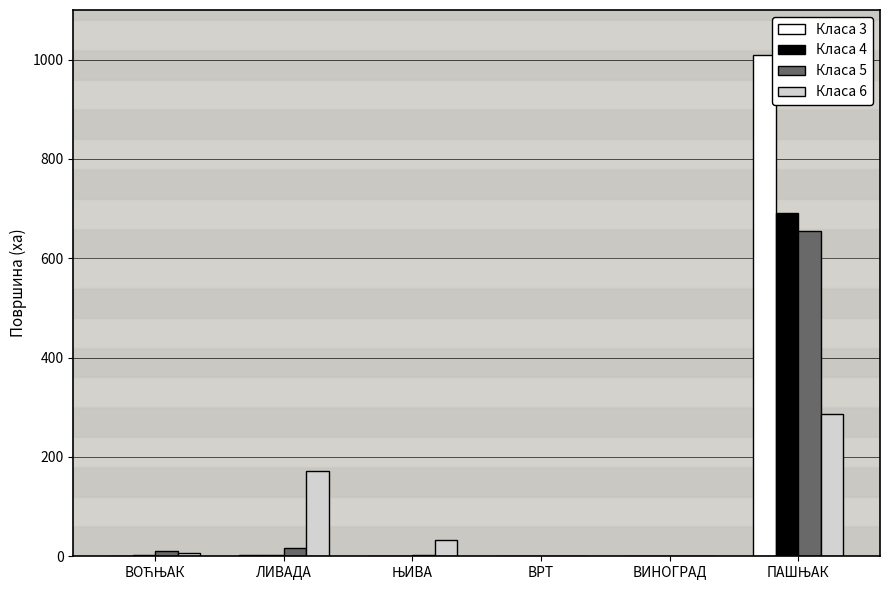

What is the average value of the Класа 3 series?

168.8